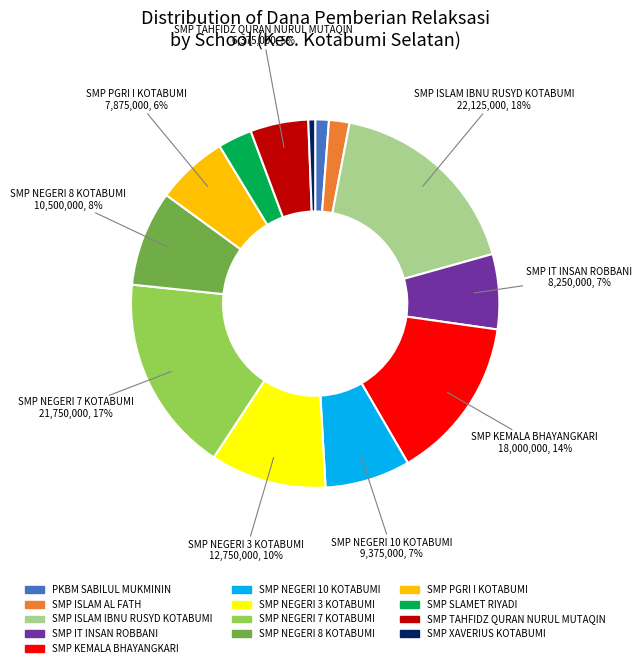

Is it true that SMP NEGERI 10 KOTABUMI is 14% of the pie?

False